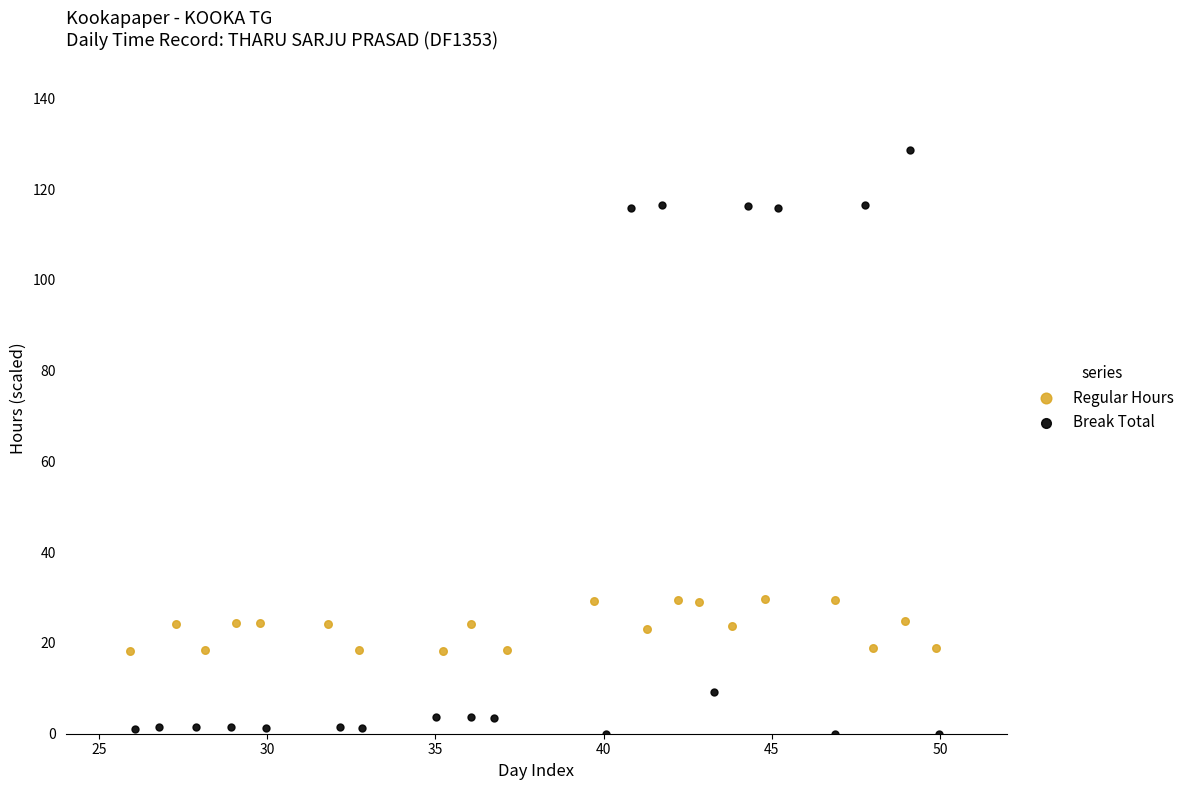

Which series has the widest spread of Y values?

Break Total